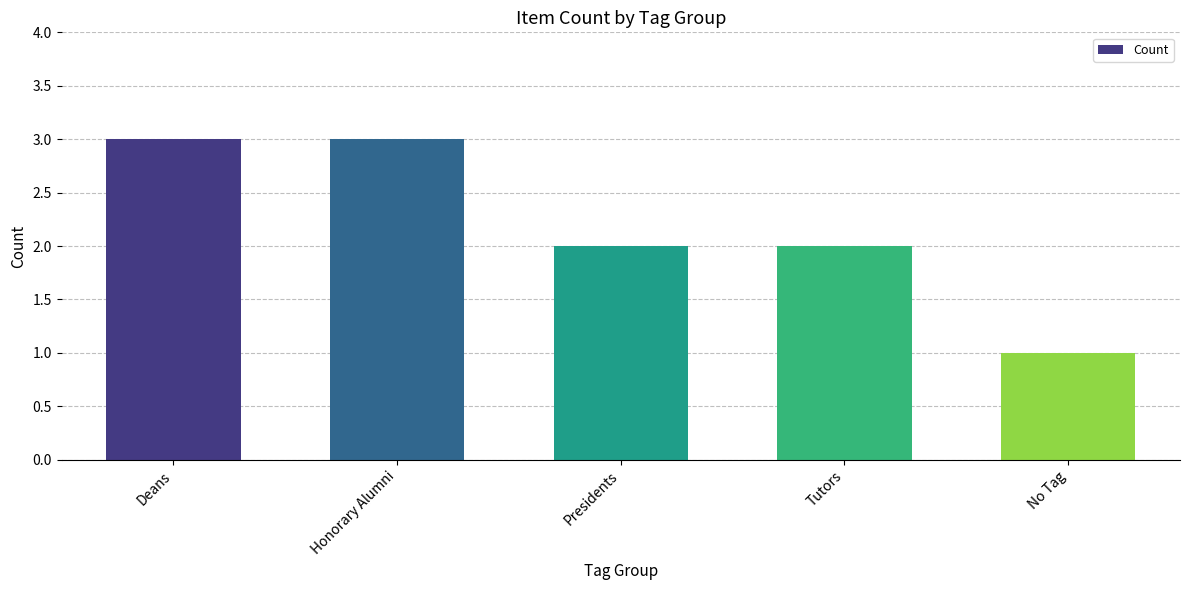

Is it true that the value at Tutors is 2?

True